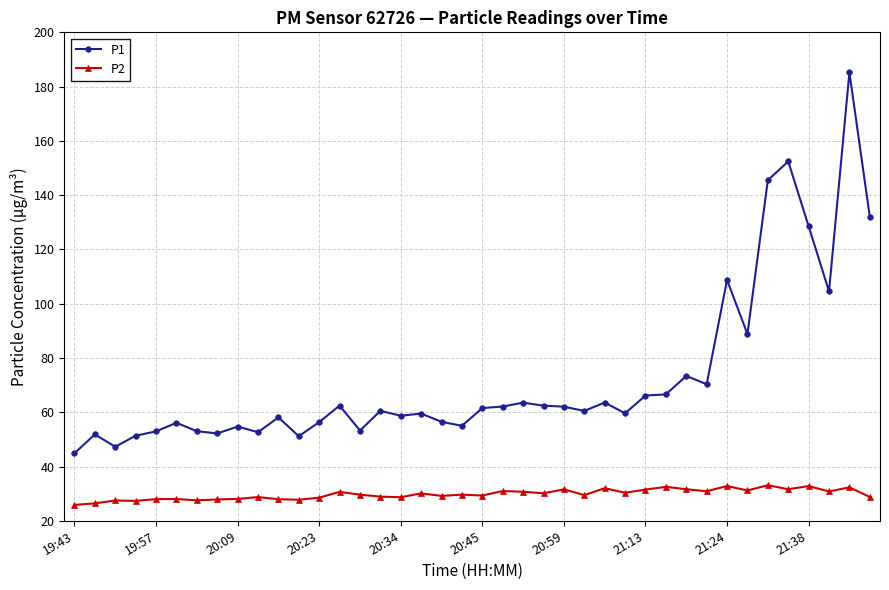

What is the value of the P2 point at the 38th from the left?

30.8